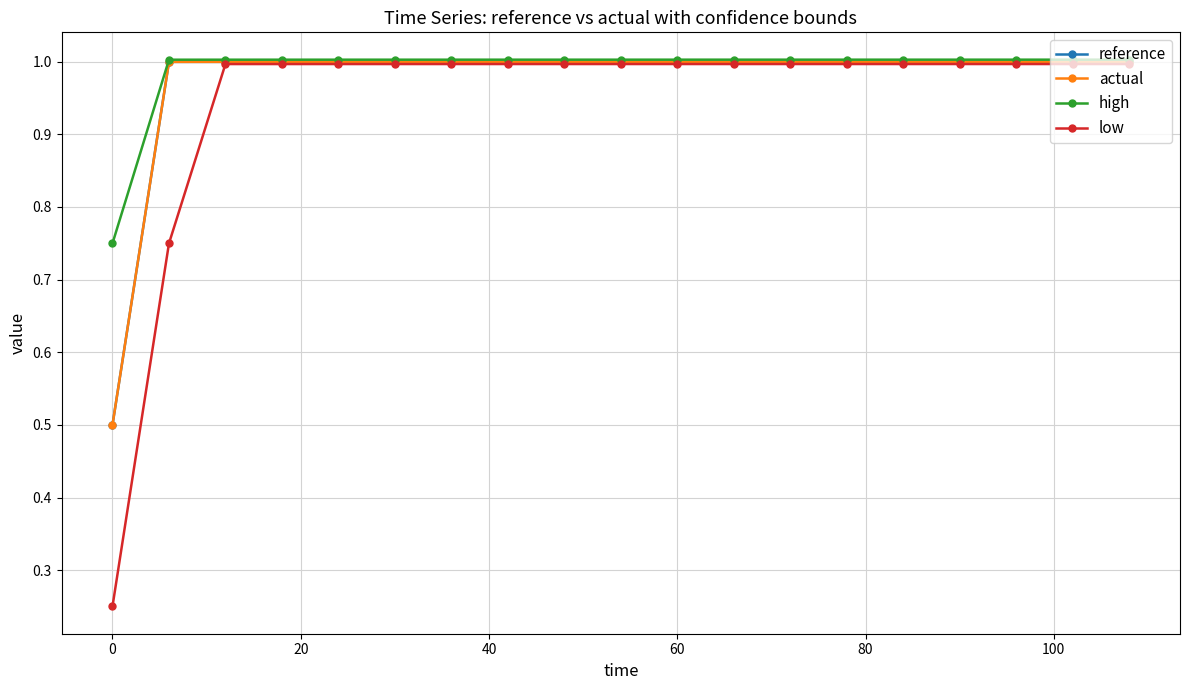

What is the maximum value shown in the chart?

1.0